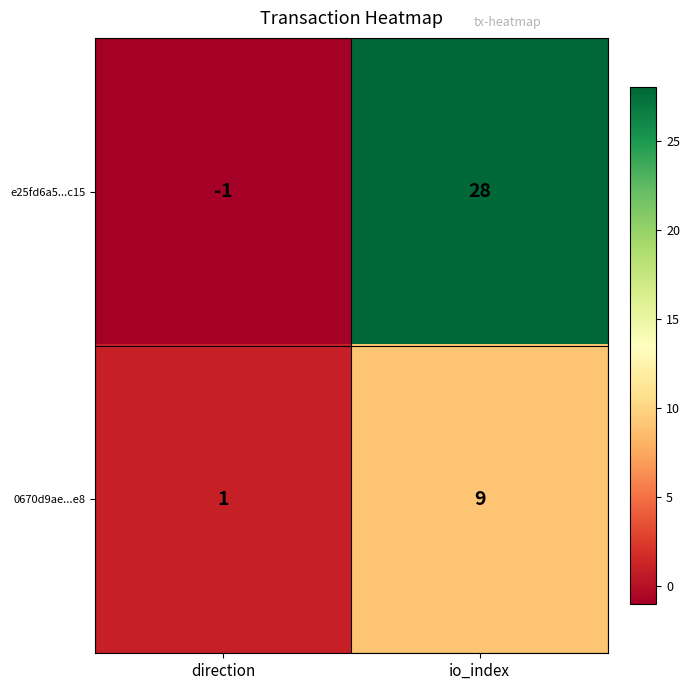

Reading left to right, list all the values displayed in this chart.

e25fd6a5...c15: -1	28
0670d9ae...e8: 1	9